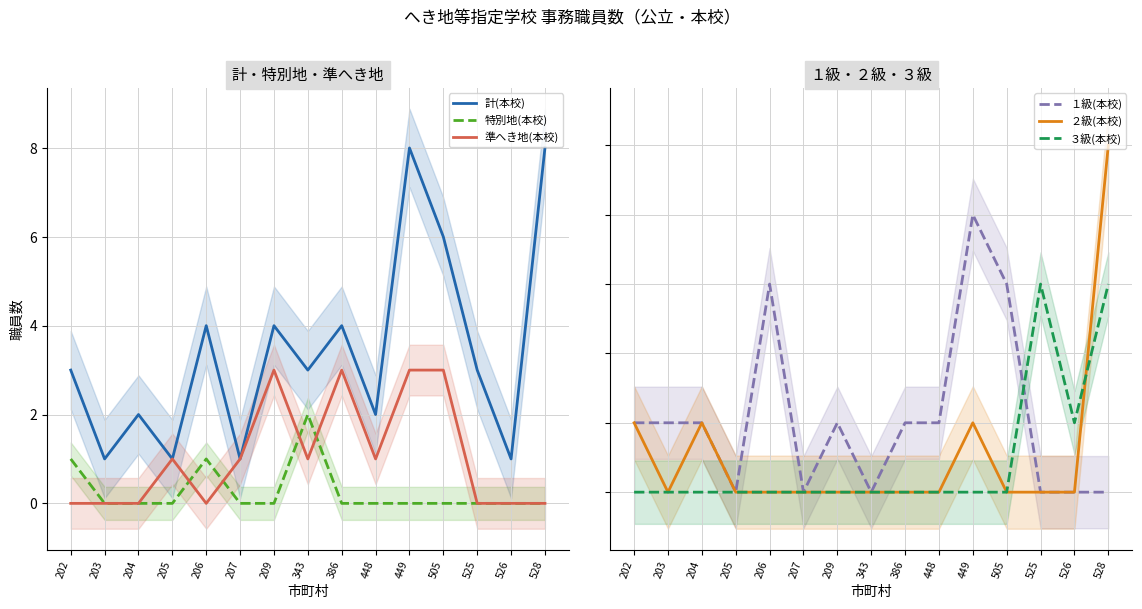

In 計(本校), how many points are higher than both neighbors (excluding endpoints)?

5